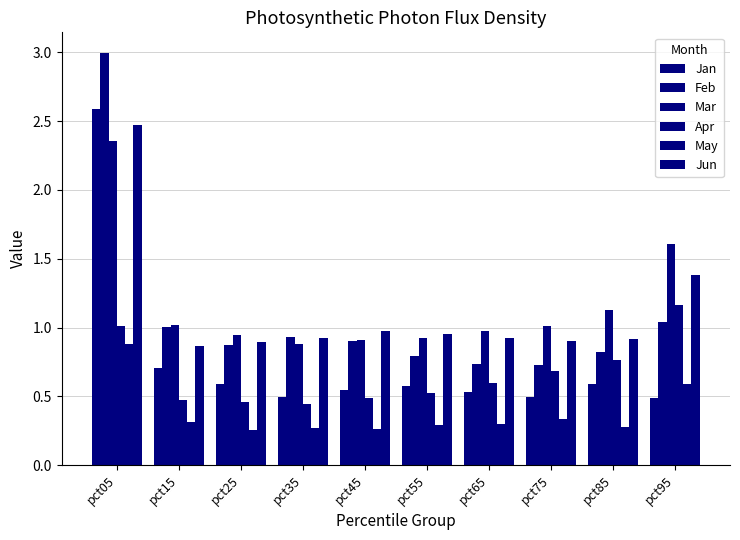

List the series in order of their peak value, highest first.

Feb, Jan, Jun, Mar, Apr, May